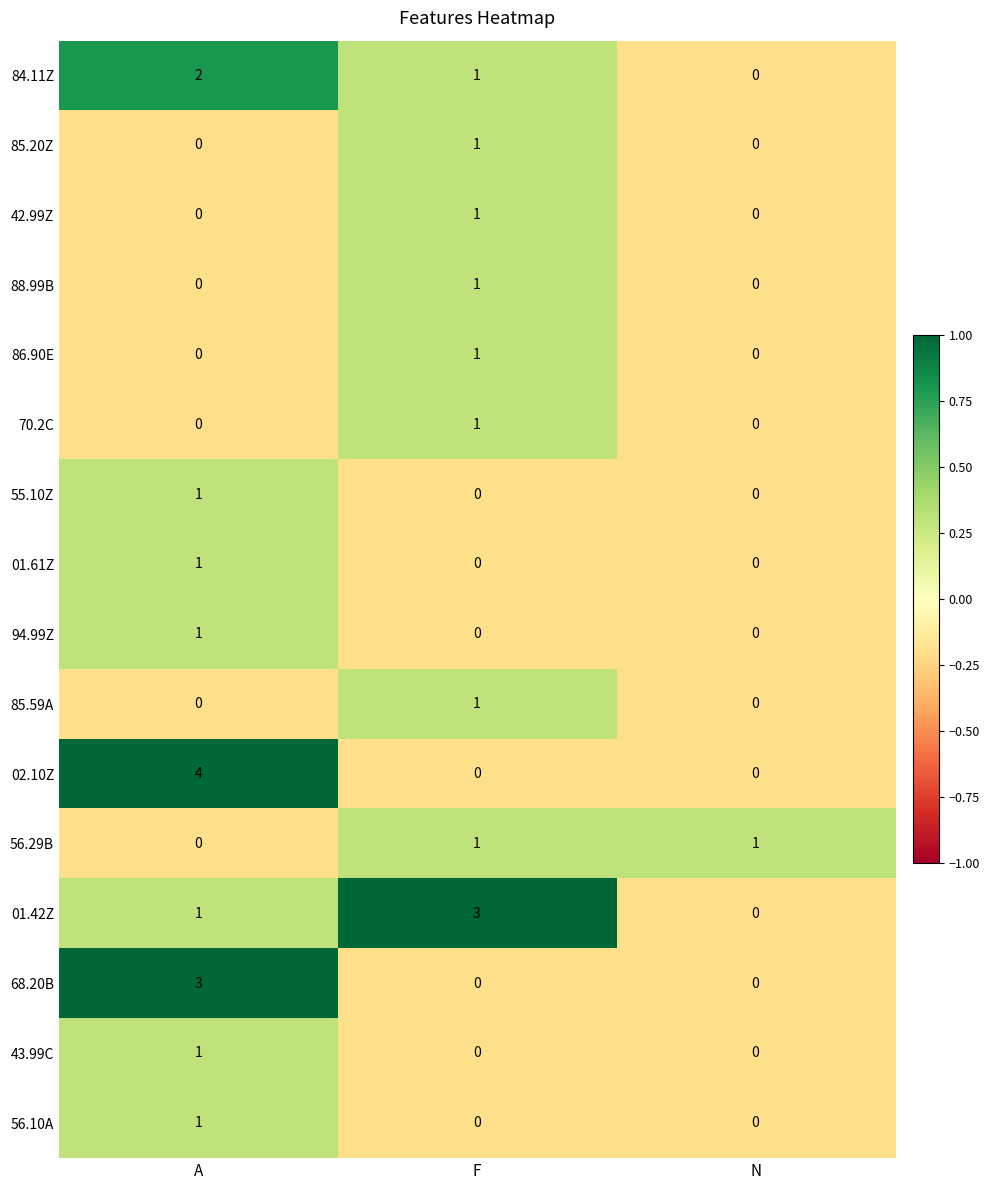

At how many categories does at least one series exceed 0?

3